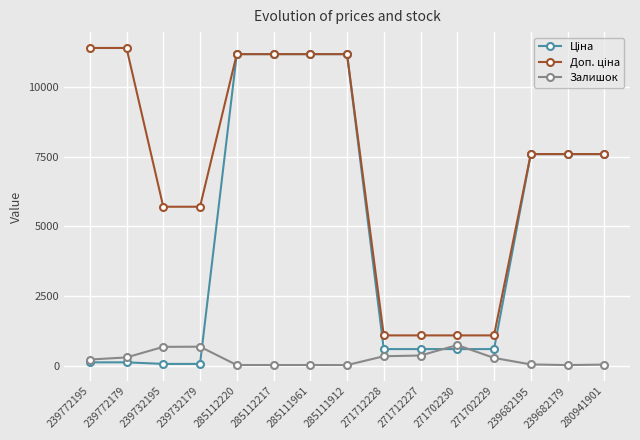

At how many categories does at least one series exceed 2824?

11